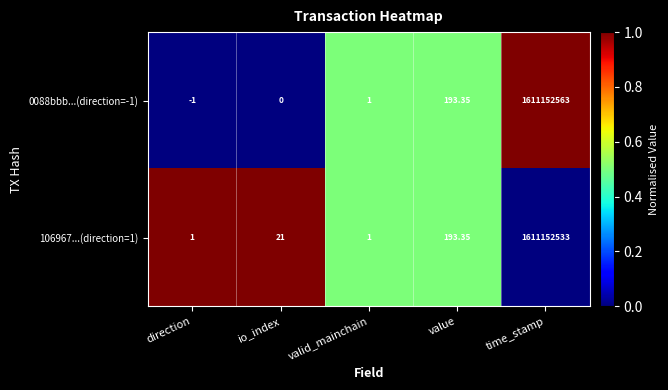

Where is 106967...(direction=1) nearest to the value 805576267?

value